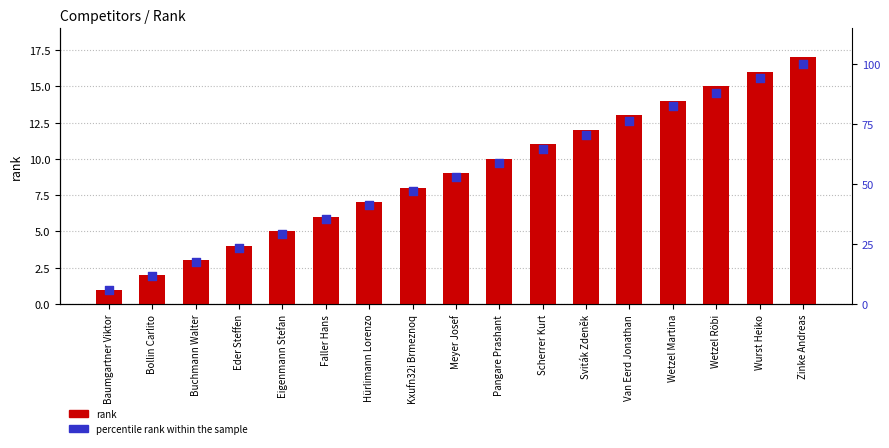

At which category is the sum across all series the highest?

Zinke Andreas